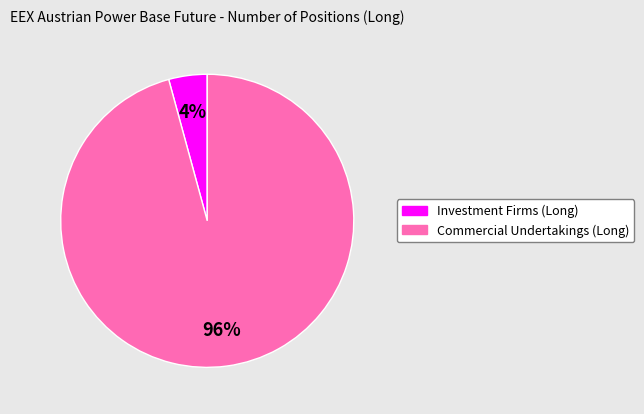

To the nearest percent, what is the average slice percentage?

50%